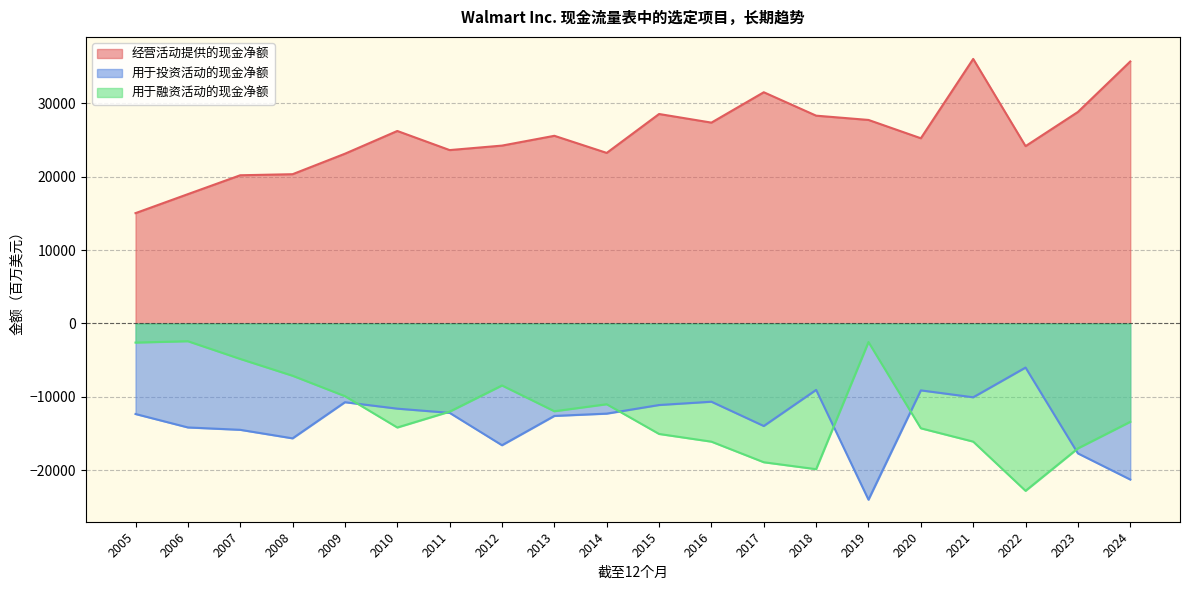

What is the difference between the second highest and second lowest values in the 用于融资活动的现金净额 series?

17338